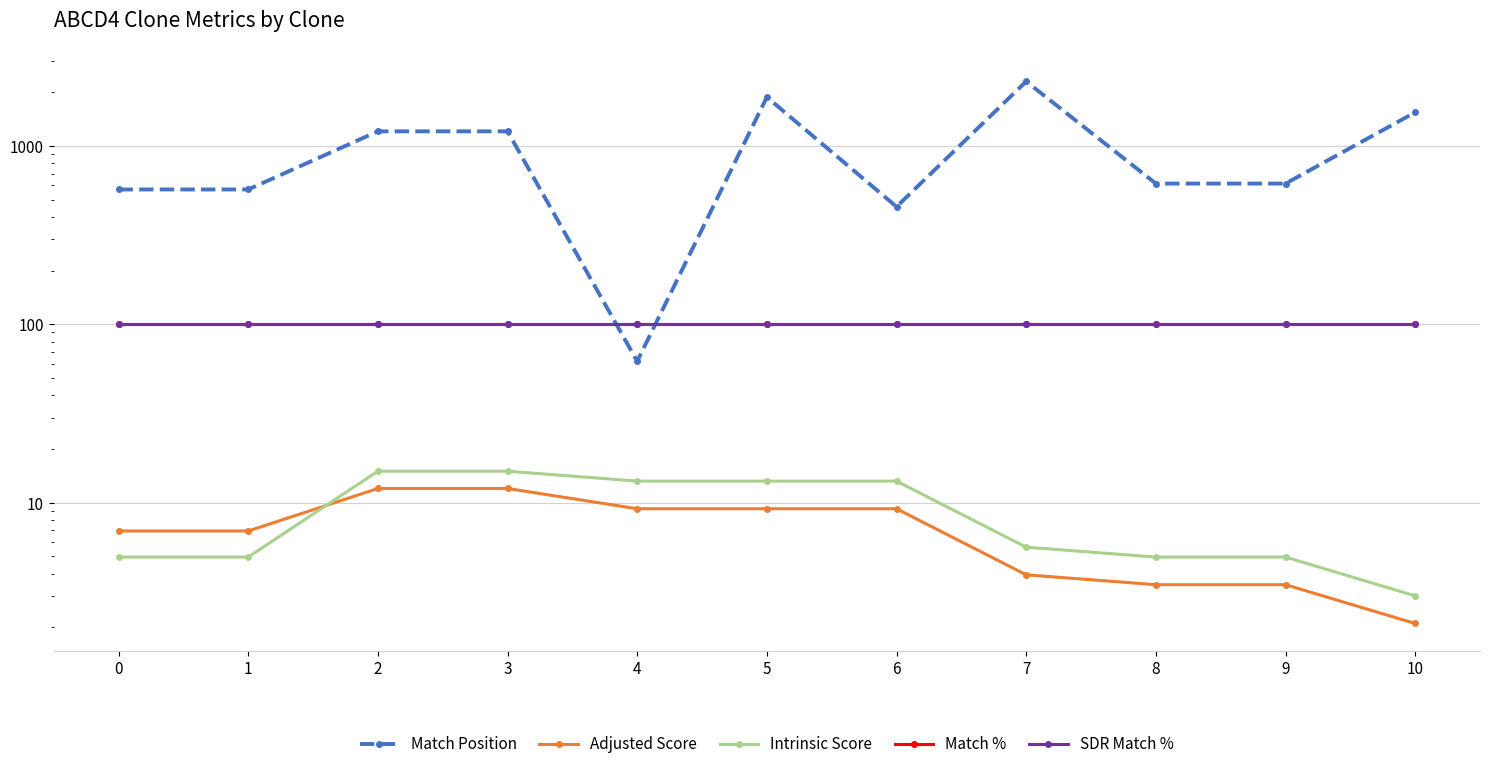

Between 6 and 4, which is larger?

6